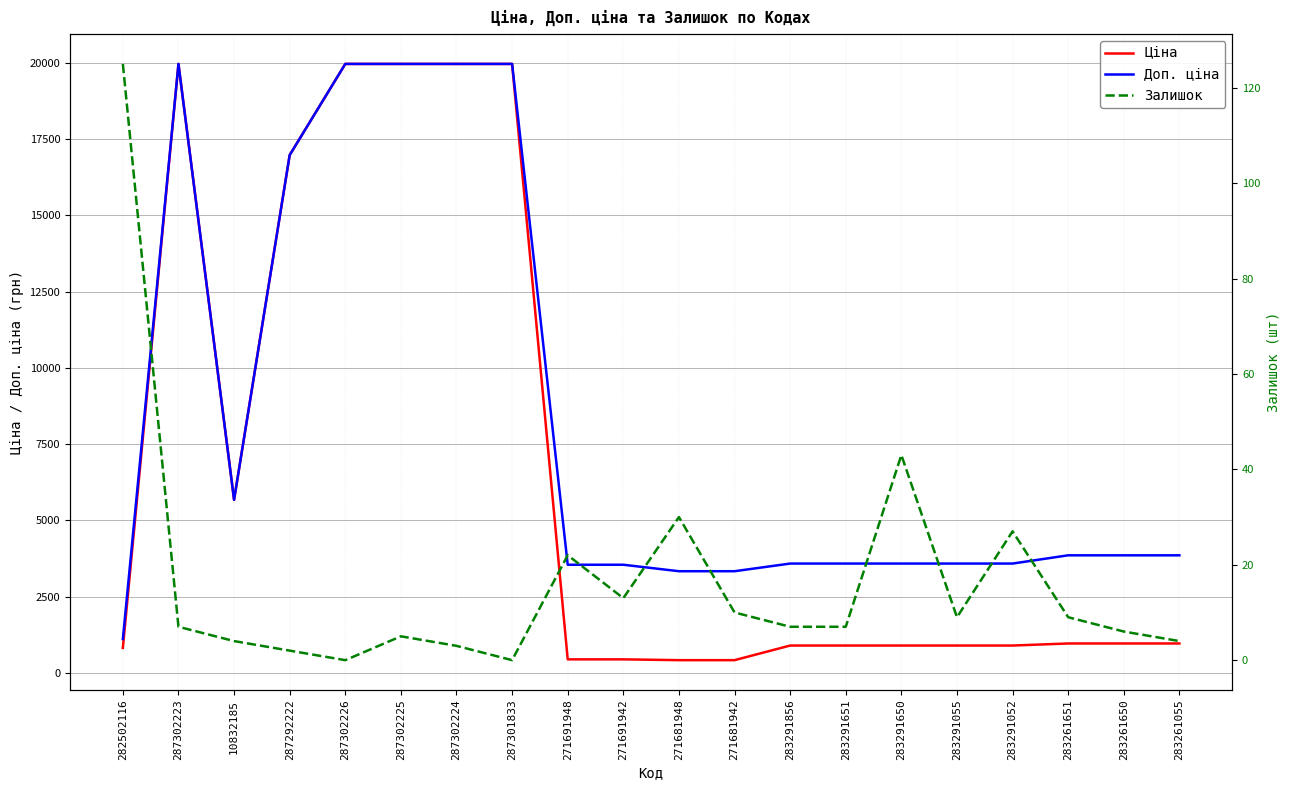

What is the total value across all series at 283291856?

4486.5